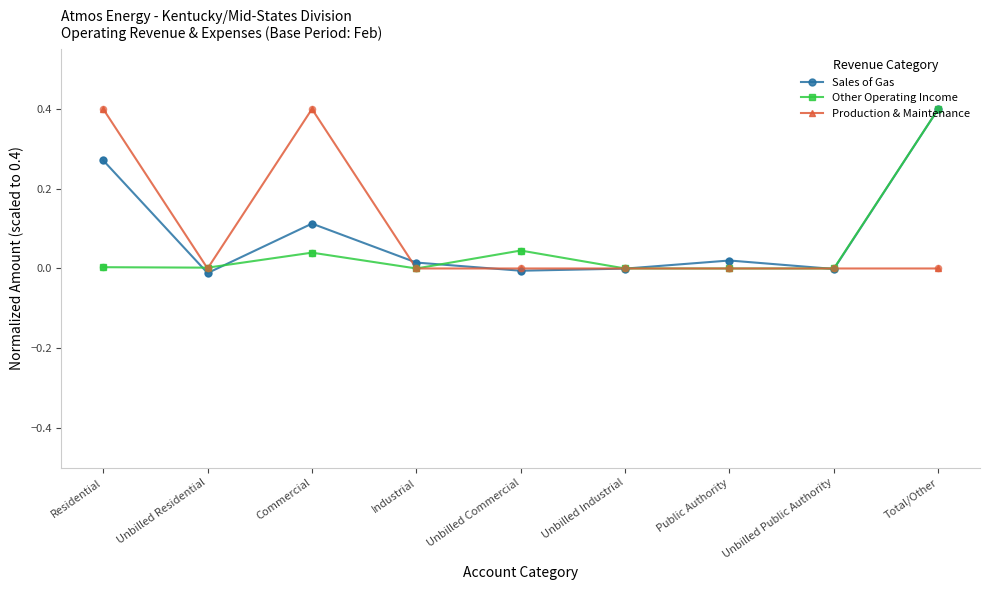

What is the total value across all series at Total/Other?

0.8